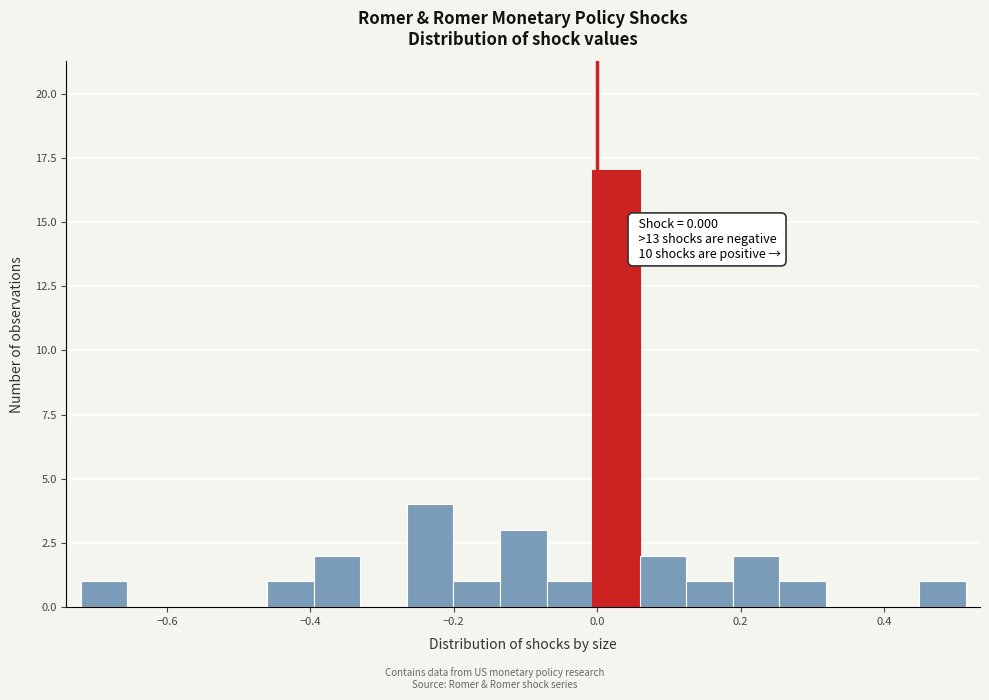

Read against the x-axis, roughly where is the centre of the tallest bar?

0.02